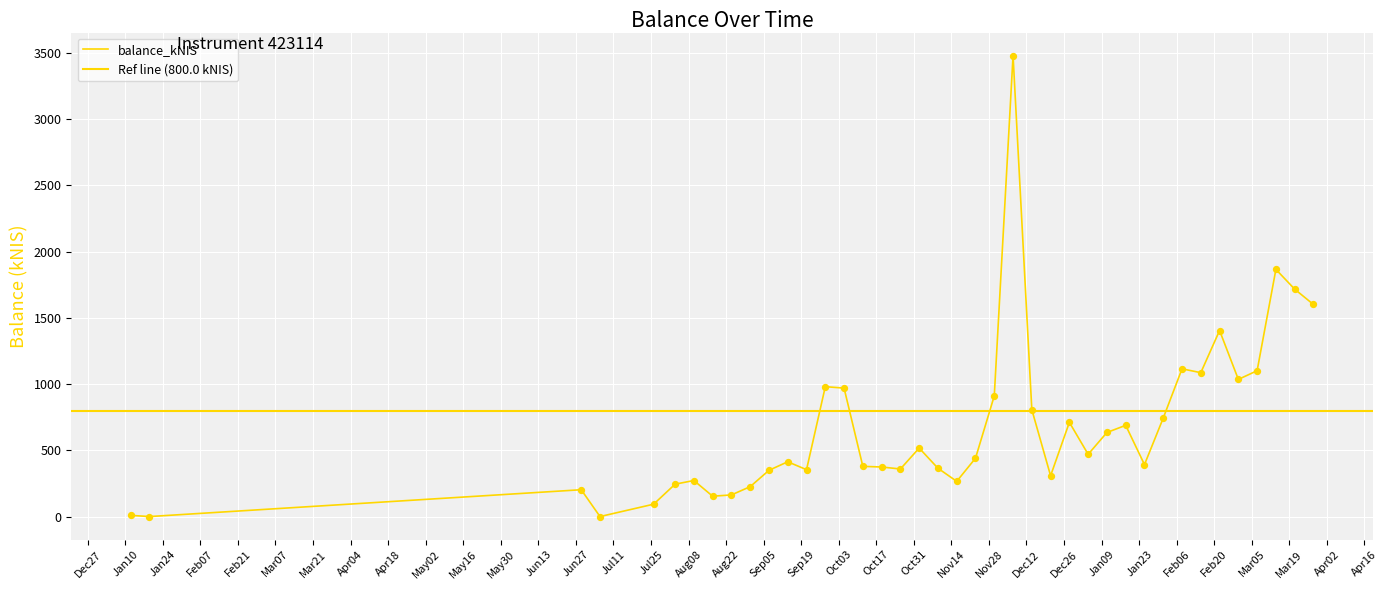

Between 2024-03-21 and 2023-08-24, which is larger?

2024-03-21